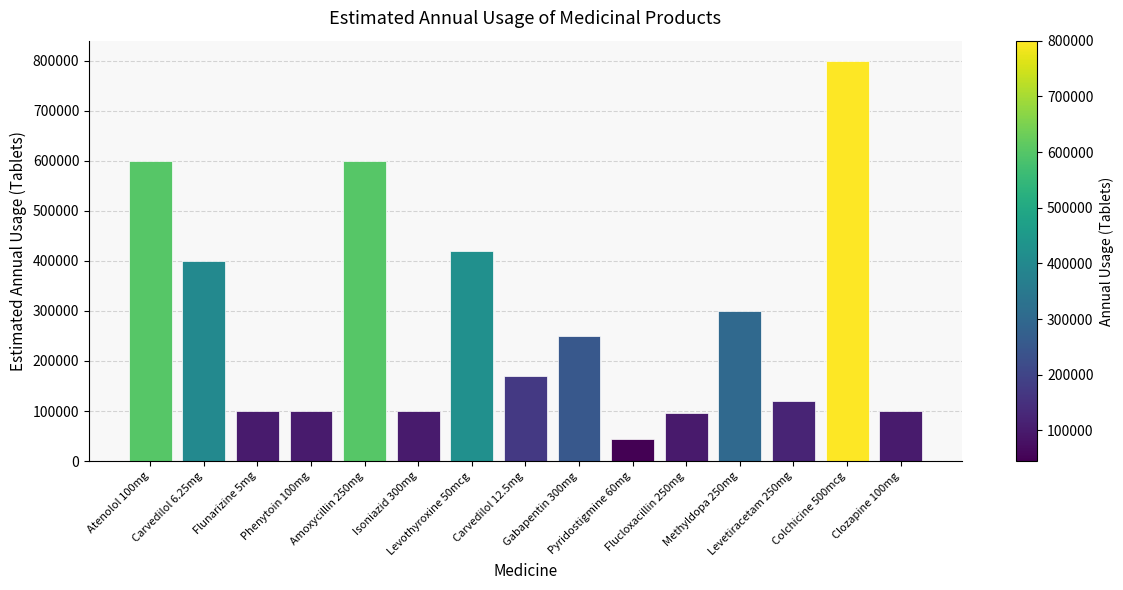

Does the chart contain stacked bars?

No